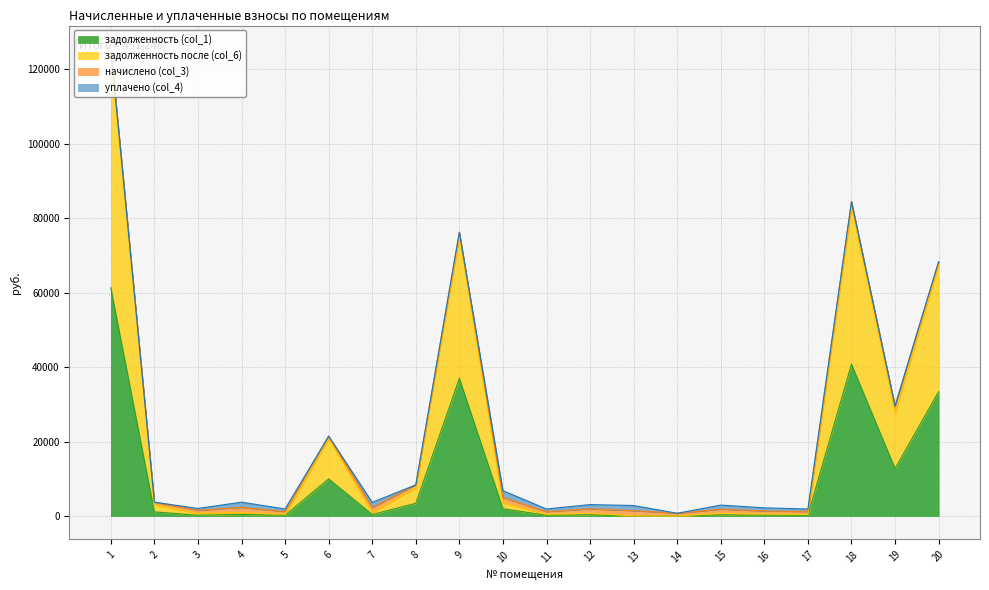

What is the difference between the second highest and minimum values in the задолженность после (col_6) series?

82996.5